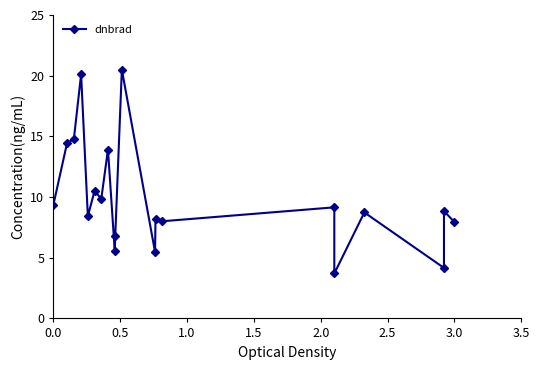

Reading right to left, transcribe all the data shown in this chart.

7.9	8.8	4.2	8.7	3.7	9.2	8.0	8.2	5.5	20.5	6.8	5.6	13.9	9.8	10.5	8.4	20.1	14.8	14.5	9.3